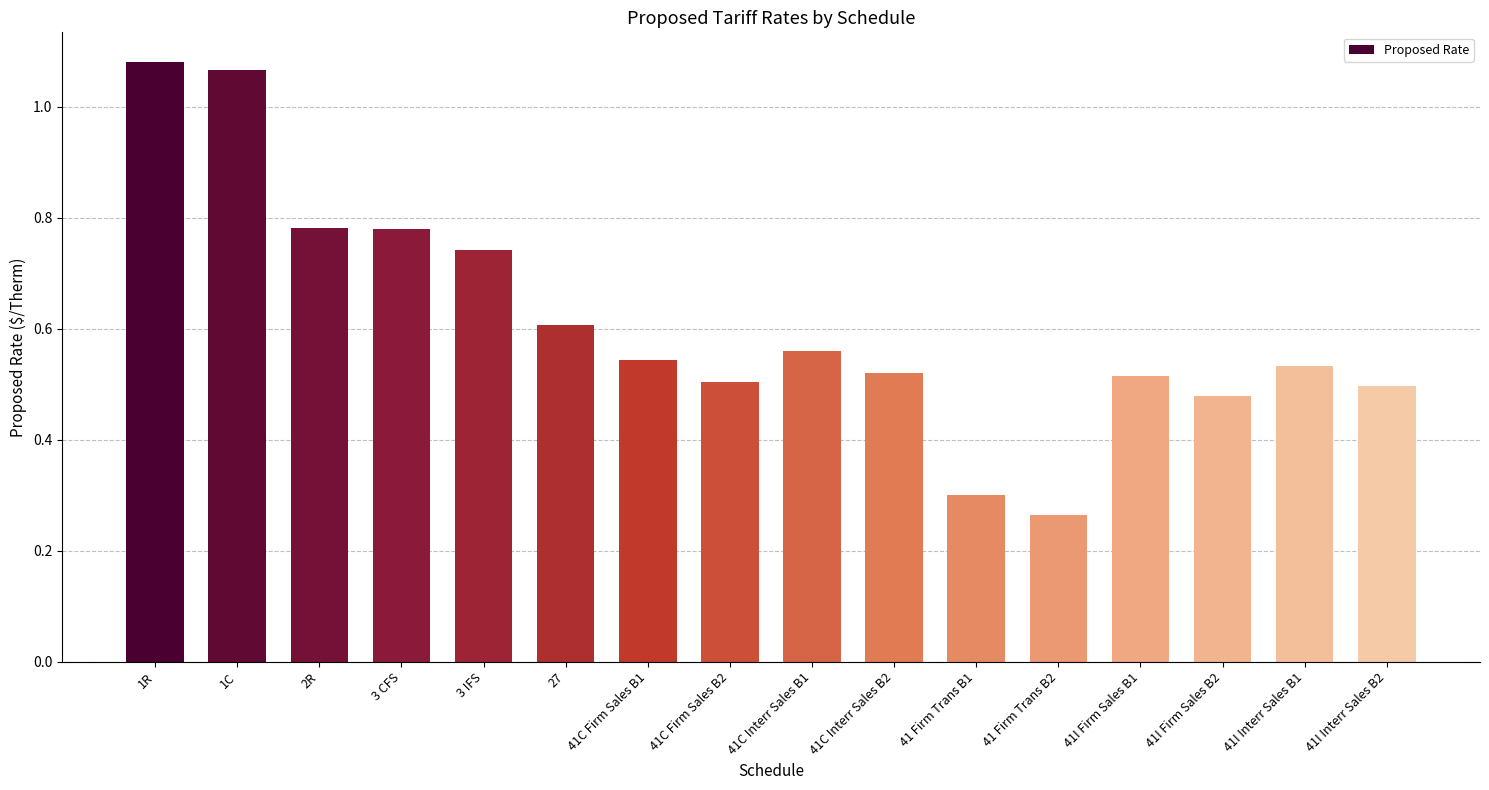

The chart shows a value of 0.8 at 41C Interr Sales B2. True or false?

False